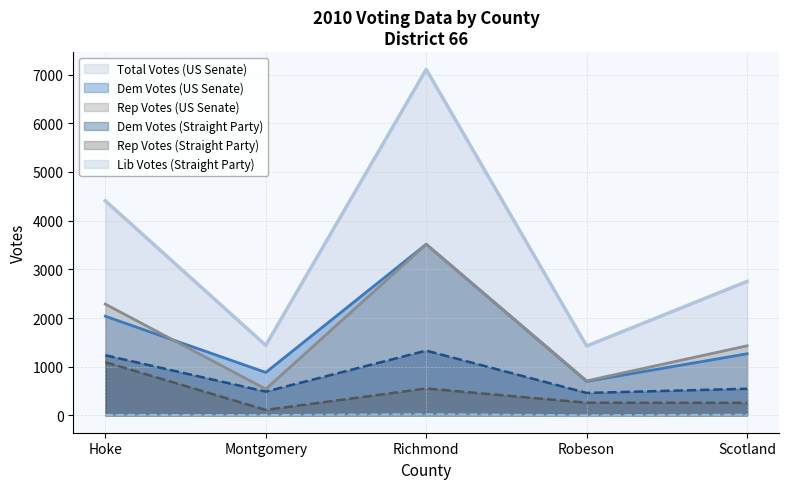

What is the minimum value for Rep Votes (Straight Party)?

113